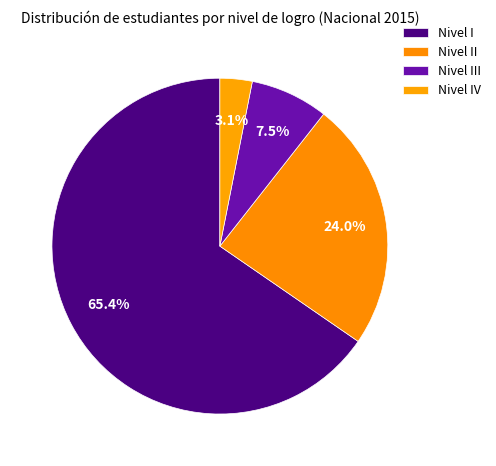

What is the ratio of the value at Nivel I to the value at Nivel II?

2.7